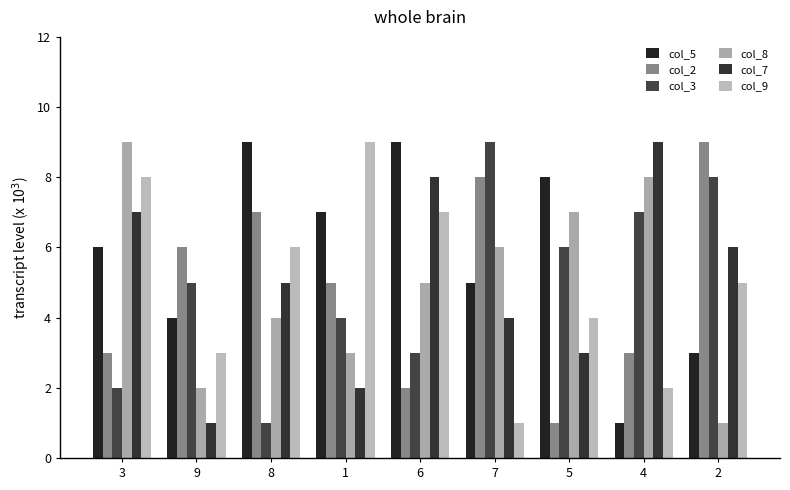

What is the sum of the col_2 values at 7 and 2?

17